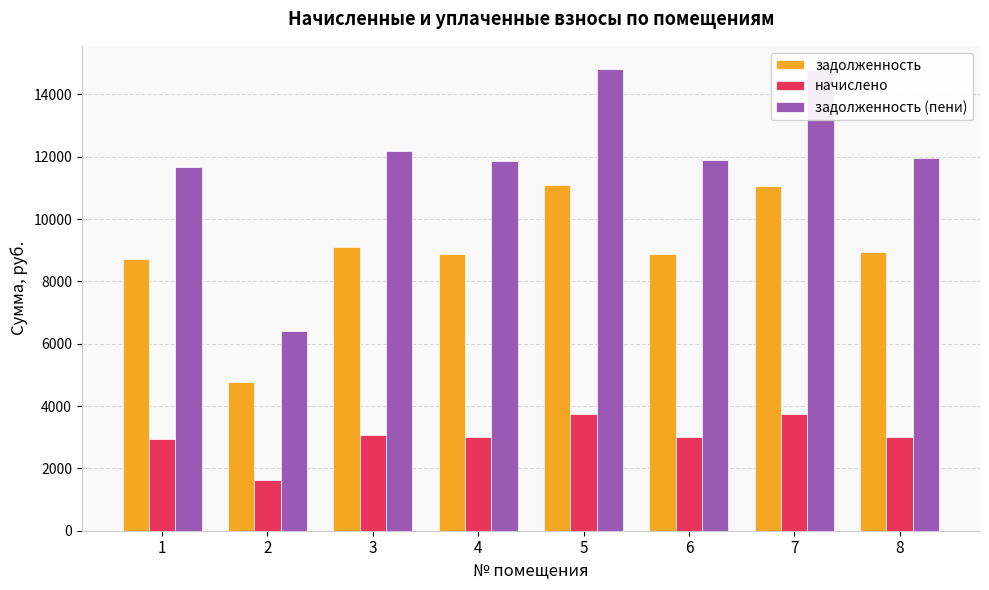

How many data points in задолженность are less than 8947?

4